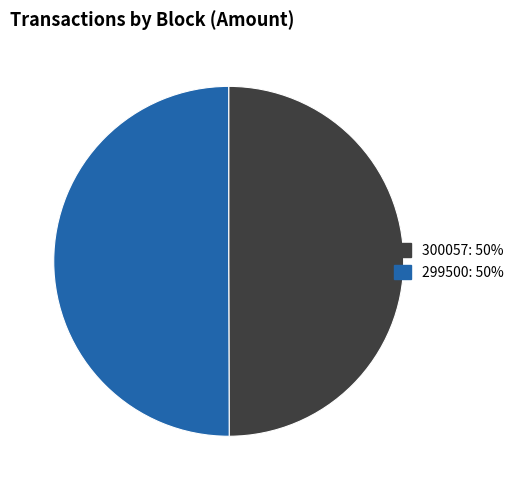

The 299500 slice represents 50% of the pie. True or false?

True